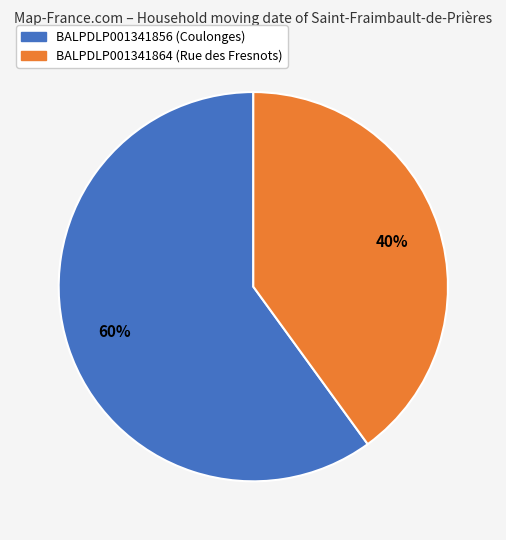

What is the ratio of the value at BALPDLP001341856 (Coulonges) to the value at BALPDLP001341864 (Rue des Fresnots)?

1.5